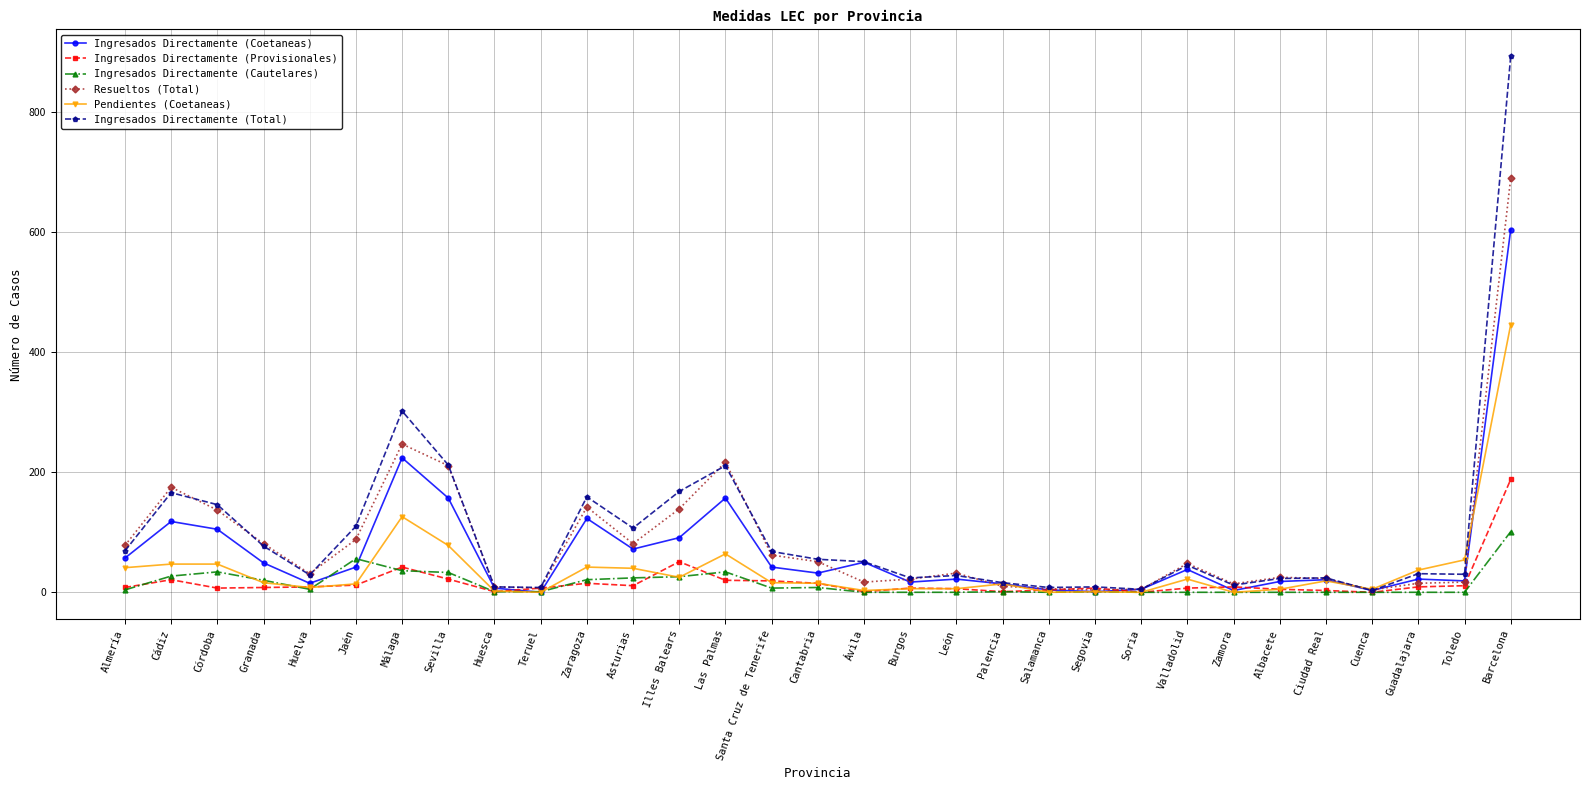

What is the approximate value of Ingresados Directamente (Cautelares) at Zaragoza, to the nearest 10?

20